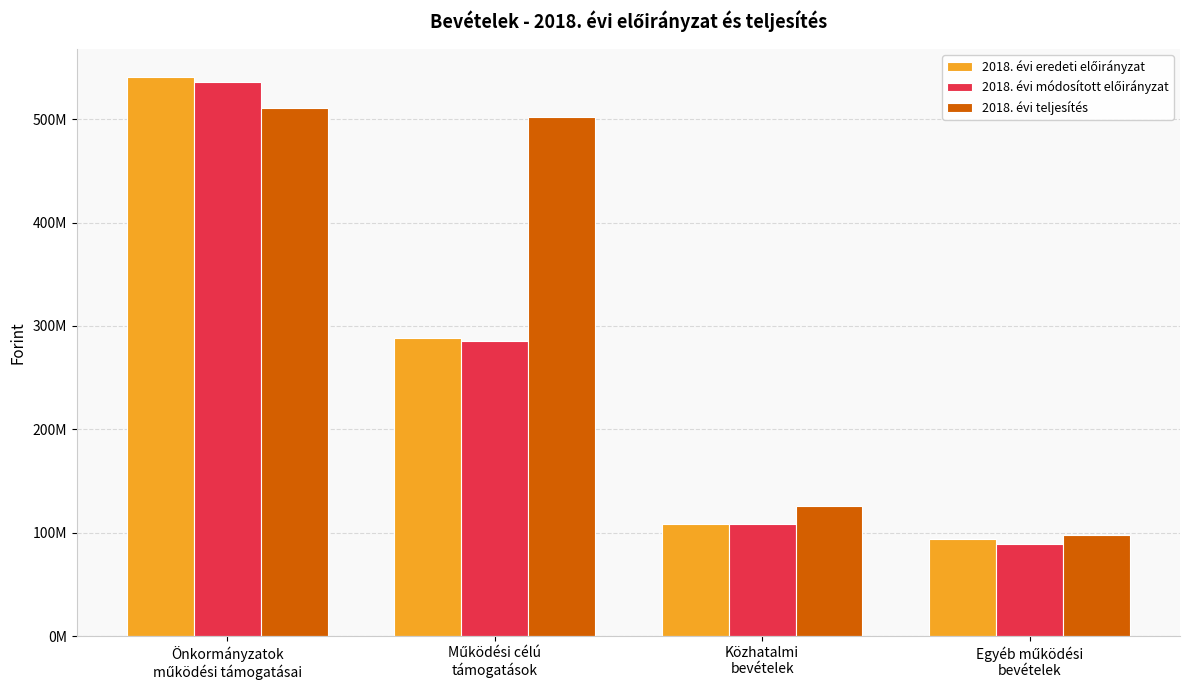

What is the label of the 2nd bar from the right?

Közhatalmi
bevételek